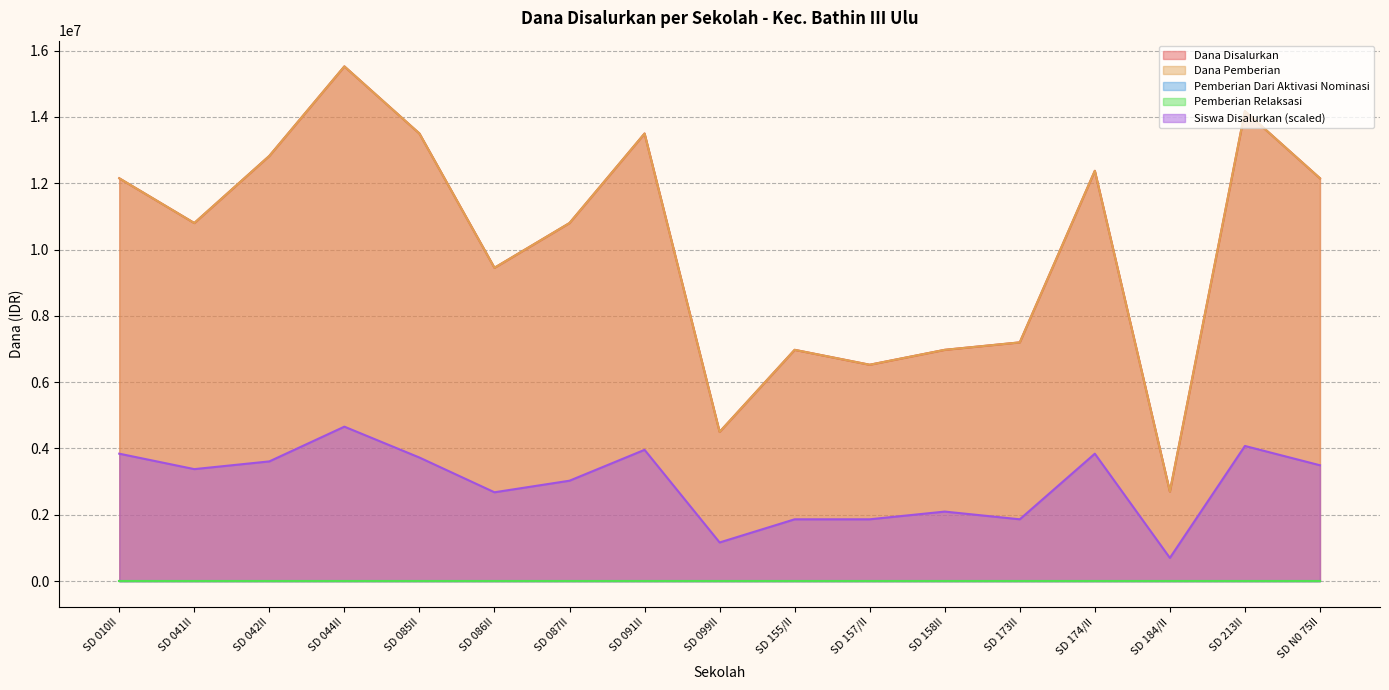

What is the sum of all Dana Disalurkan values?

172125000.0